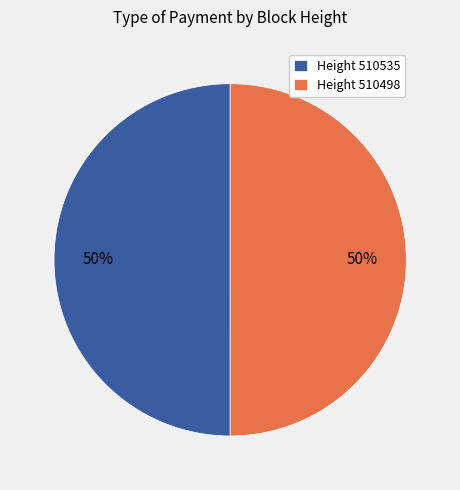

What percentage is the Height 510498 slice, to the nearest percent?

50%